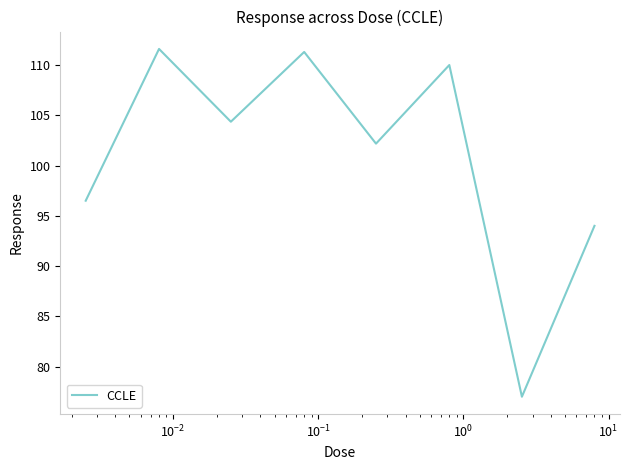

What is the sum of all values?

806.9